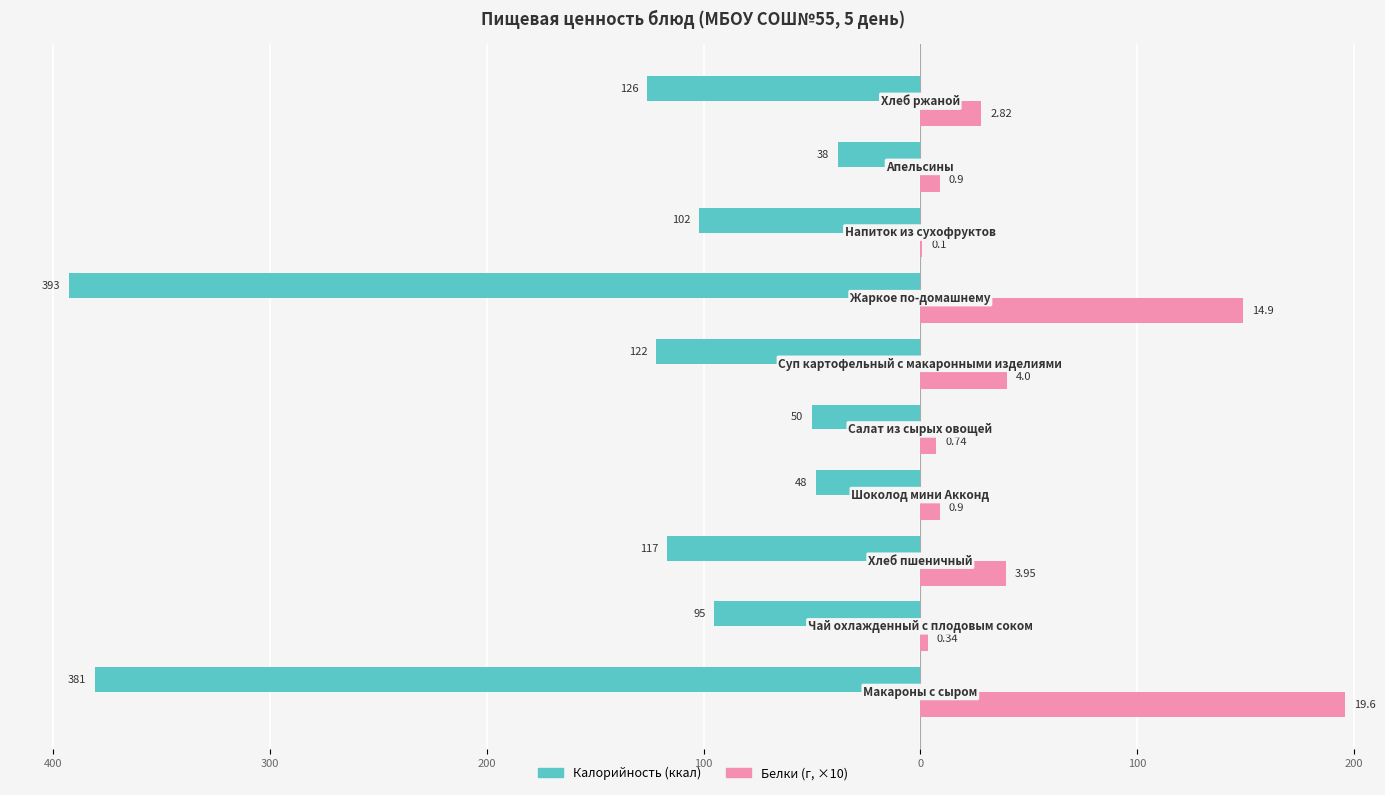

Reading right to left, what are all the values shown in this chart?

Калорийность: -126.0	-38.0	-102.0	-393.0	-122.0	-50.0	-48.0	-117.0	-95.0	-381.0
Белки (×10): 28.2	9.0	1.0	149.0	40.0	7.4	9.0	39.5	3.4	196.0